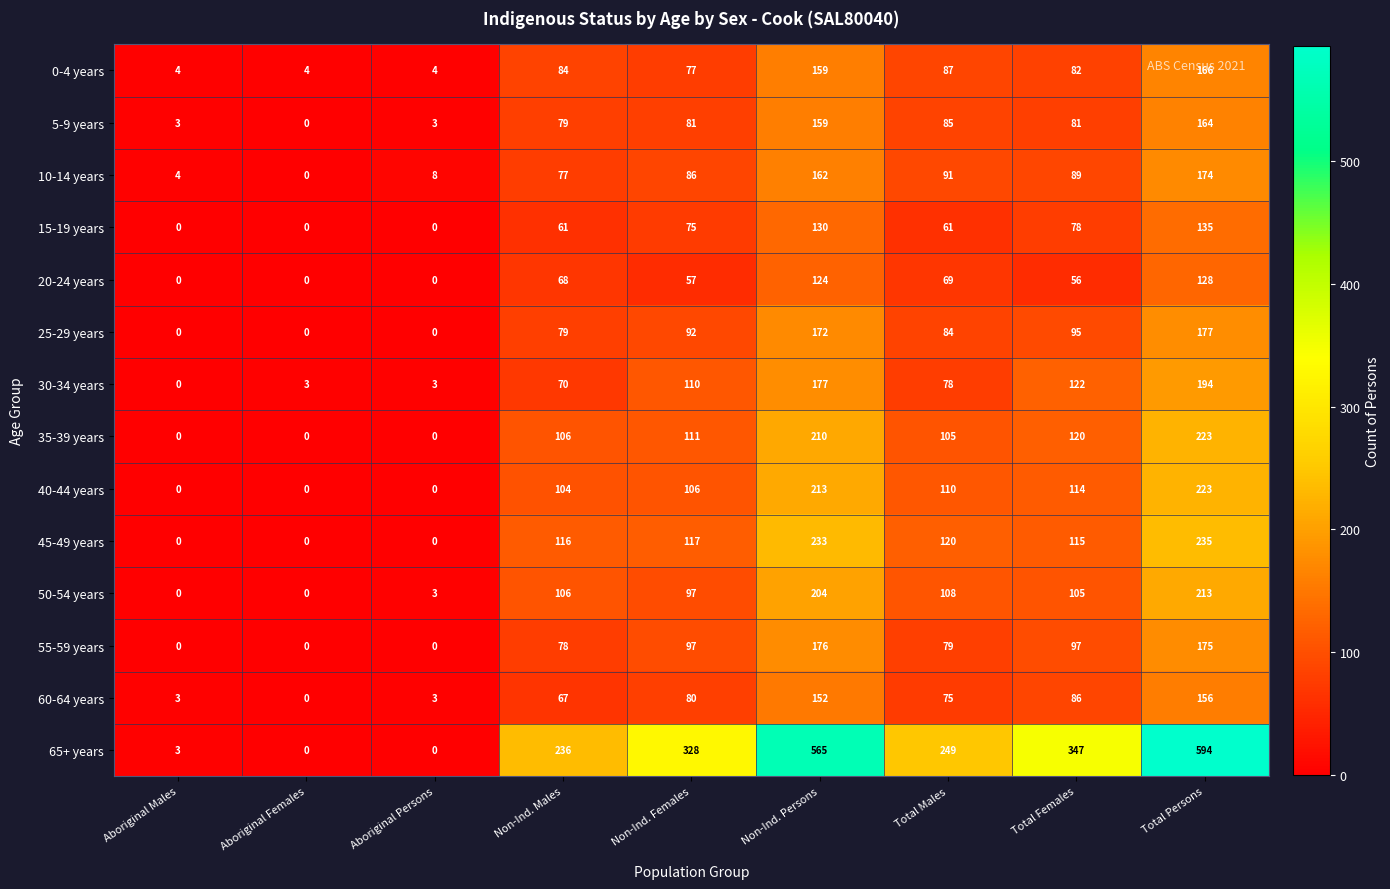

Which series changed the most between Non-Ind. Males and Non-Ind. Females?

65+ years